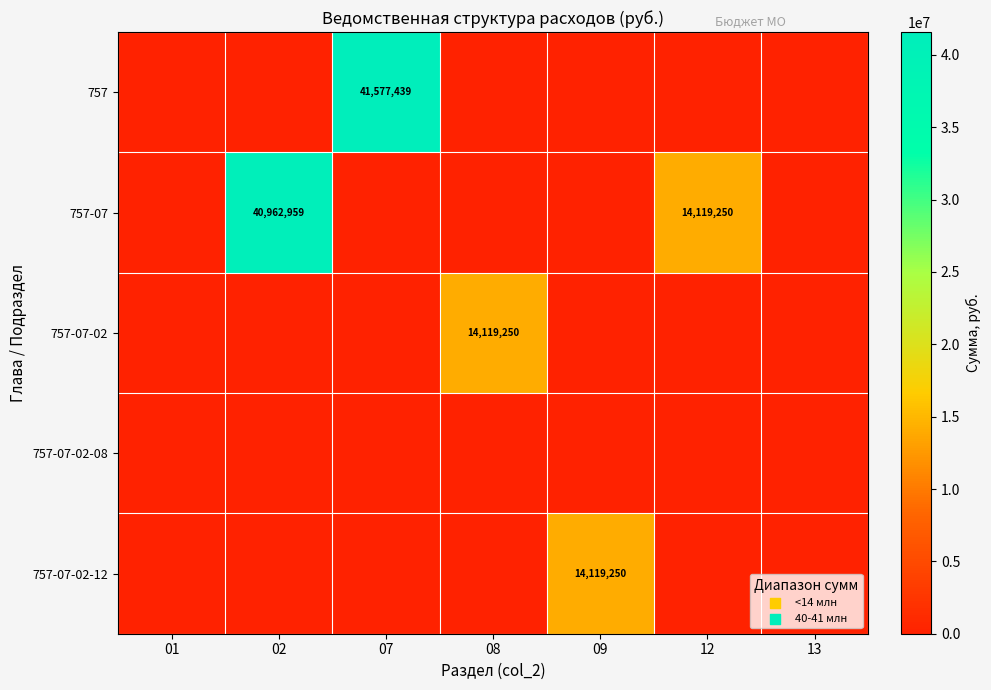

True or false: 757-07-02-12 has a value of 14119250 at 09.

True